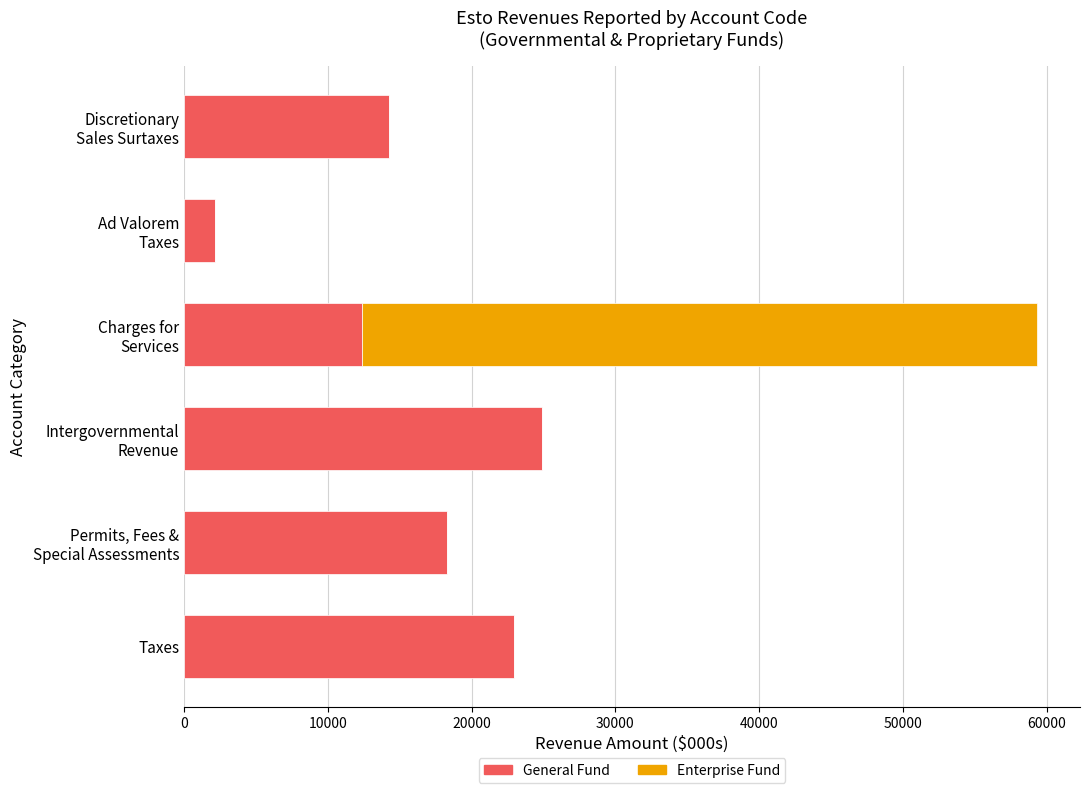

What is the total value across all series at Taxes?

22954